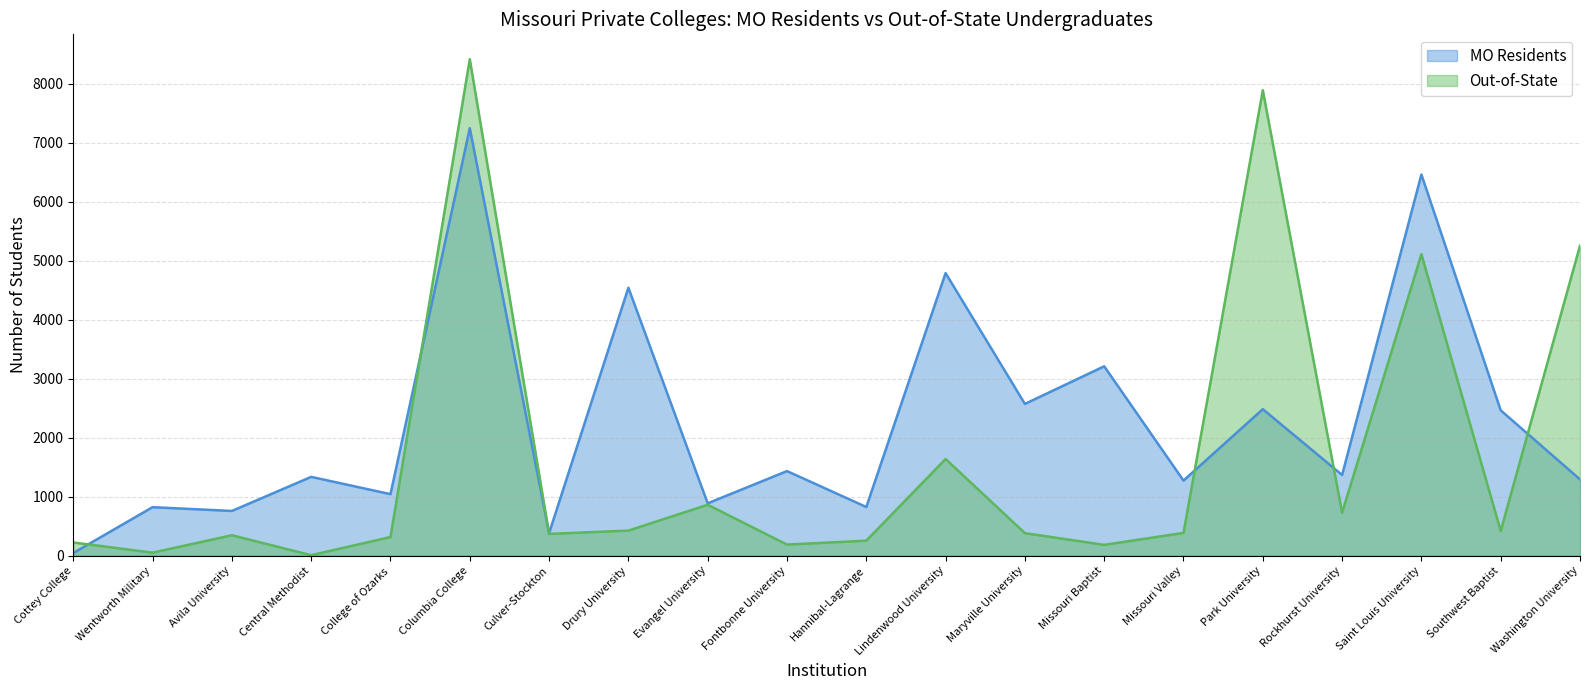

True or false: MO Residents and Out-of-State intersect in this chart.

True